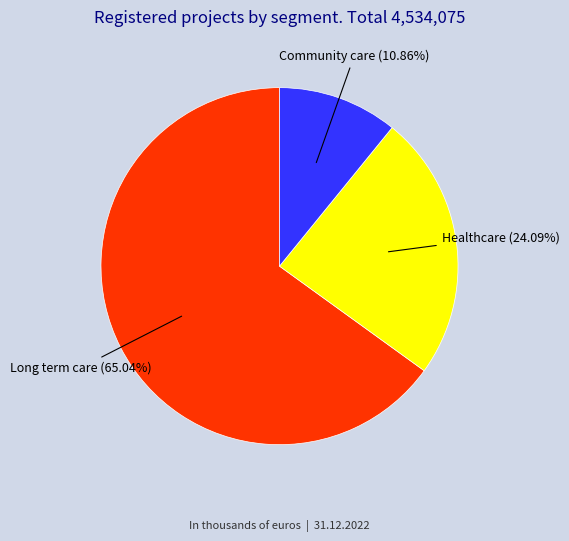

To the nearest percent, what is the difference between the Healthcare and Long term care slice percentages?

41%